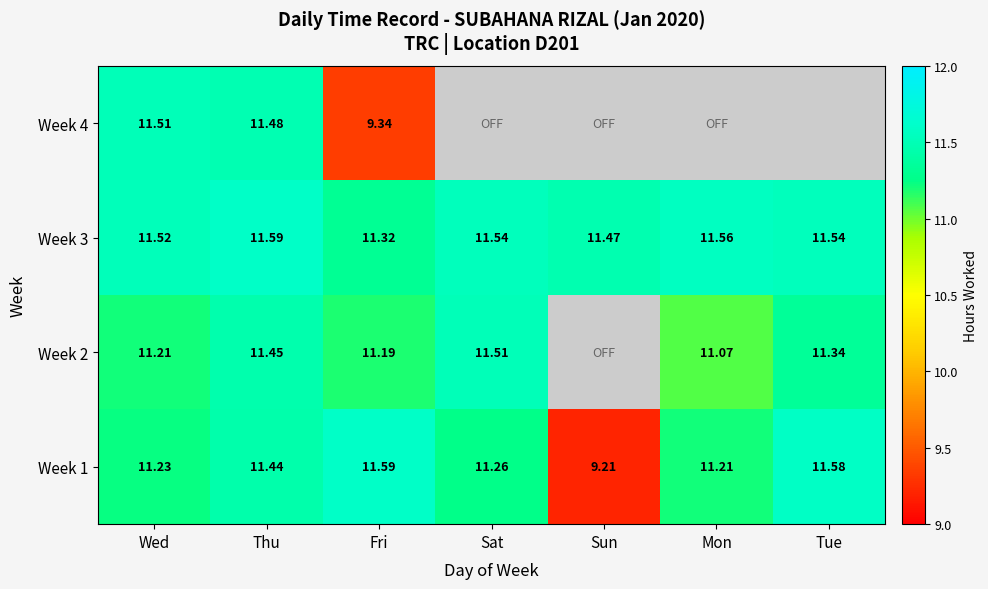

Rank the categories by Week 1 value from lowest to highest.

Sun, Mon, Wed, Sat, Thu, Tue, Fri